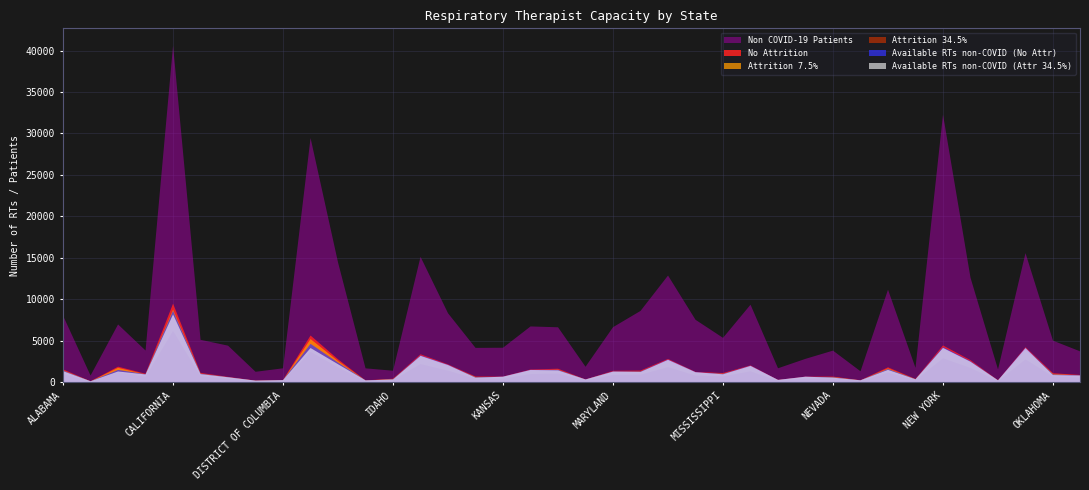

What is the minimum value shown in the chart?

114.6